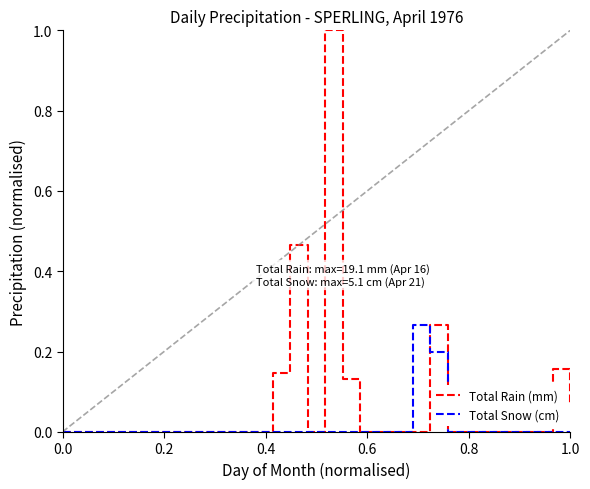

List the series in order of their overall mean, lowest first.

Total Snow (cm), Total Rain (mm)